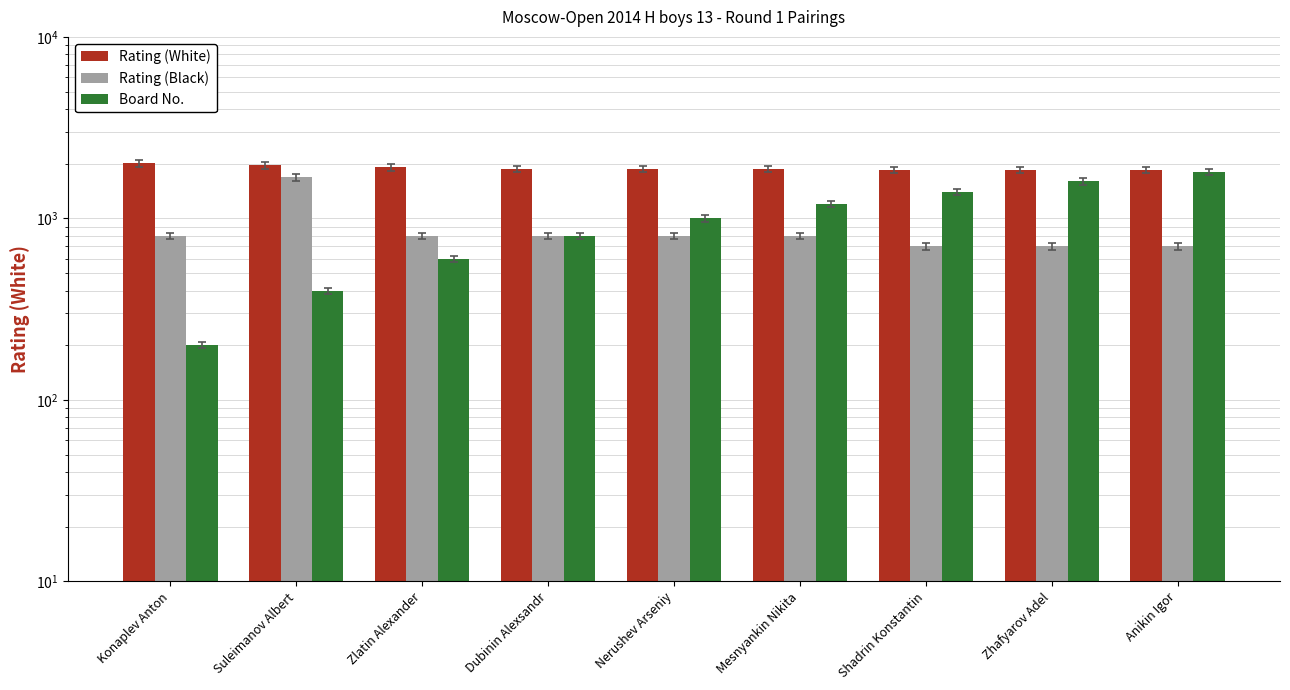

What is the approximate value of Rating (Black) at Dubinin Alexsandr?

800